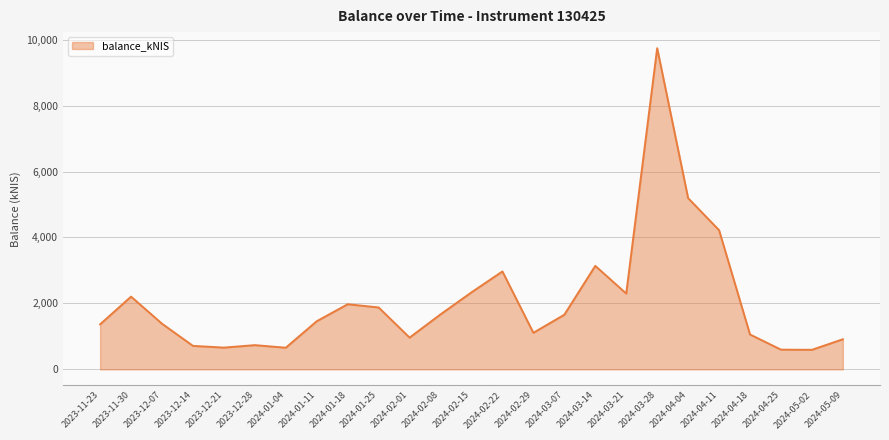

What is the sum of the values at 2024-03-21 and 2024-01-18?

4275.2